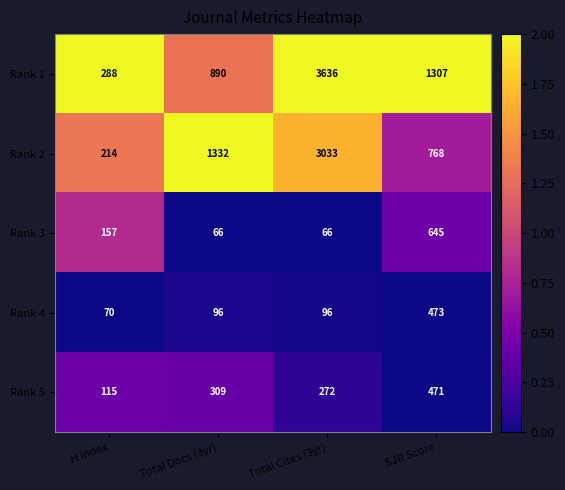

Which series has the largest range (max minus min)?

Rank 1